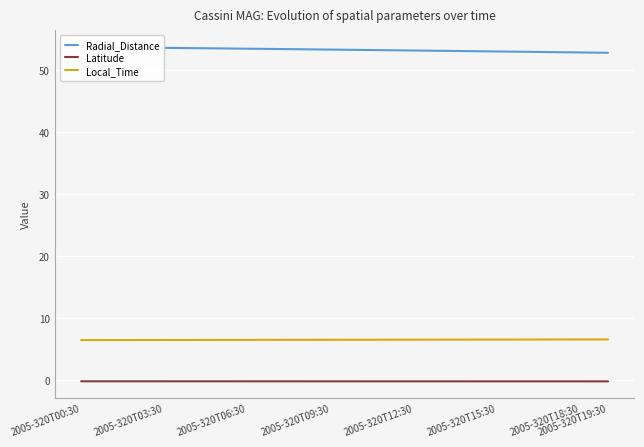

True or false: Local_Time and Latitude cross at least once.

False